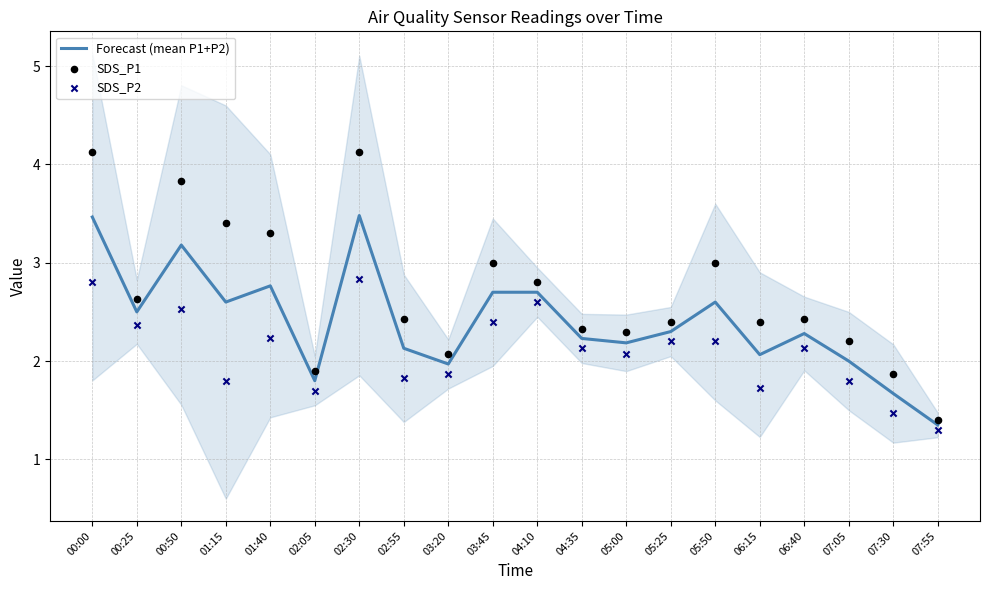

Which series contains the lowest Y value?

SDS_P2